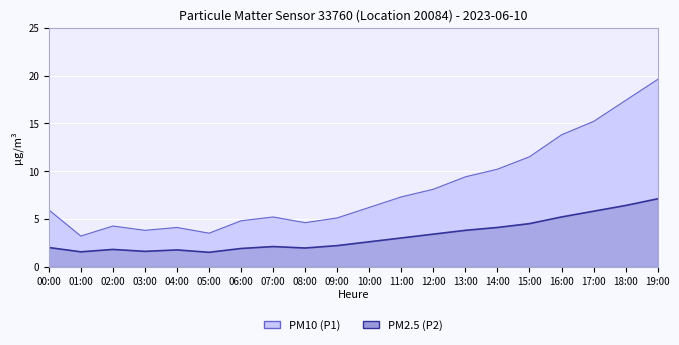

Where is P1 nearest to the value 11?

15:00